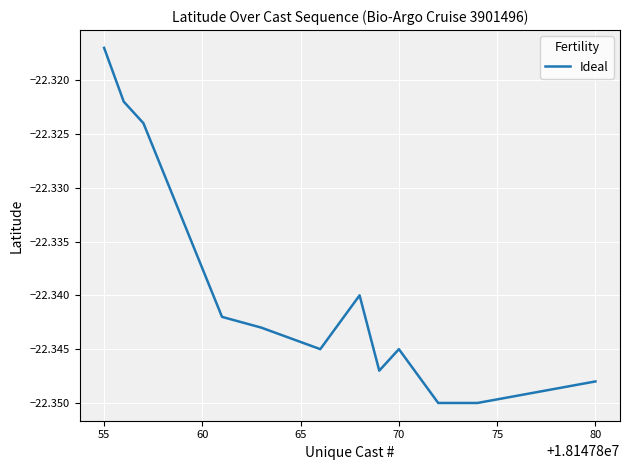

How many lines are shown in the chart?

1